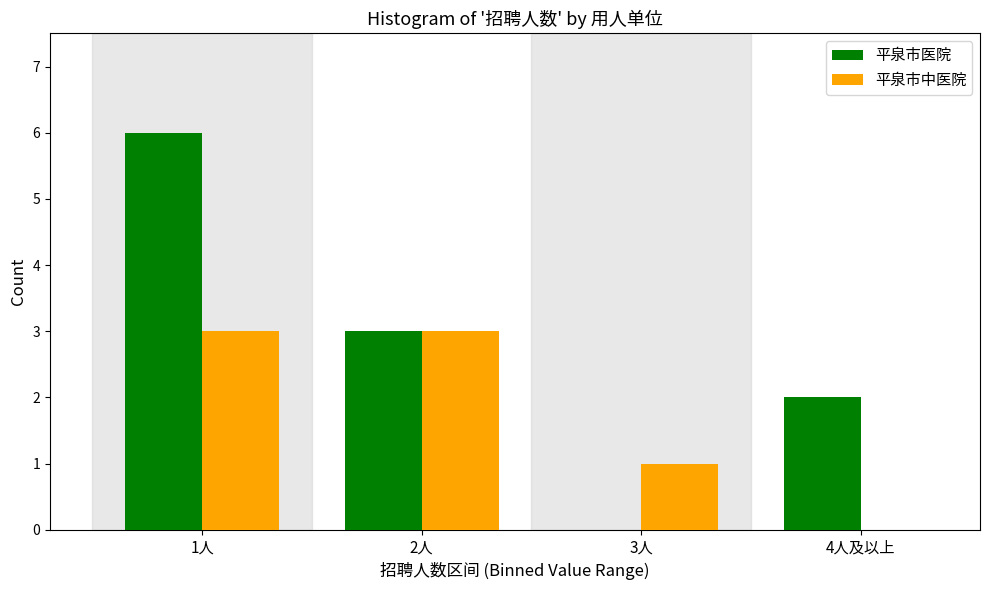

Reading left to right, extract all data points from this chart.

平泉市医院: 1人=6	2人=3	3人=0	4人及以上=2
平泉市中医院: 1人=3	2人=3	3人=1	4人及以上=0